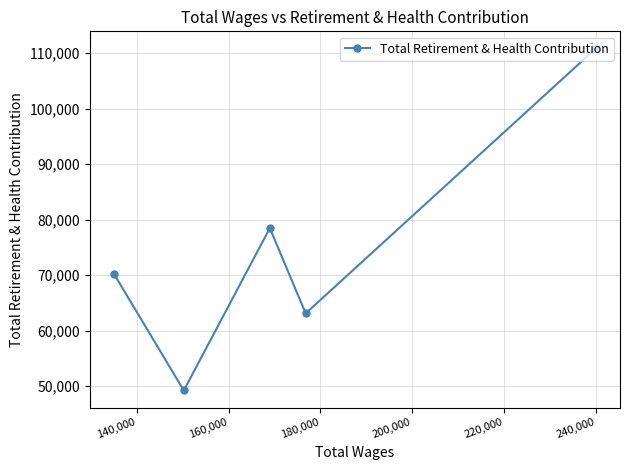

What is the value of the 1st point from the left?

70271